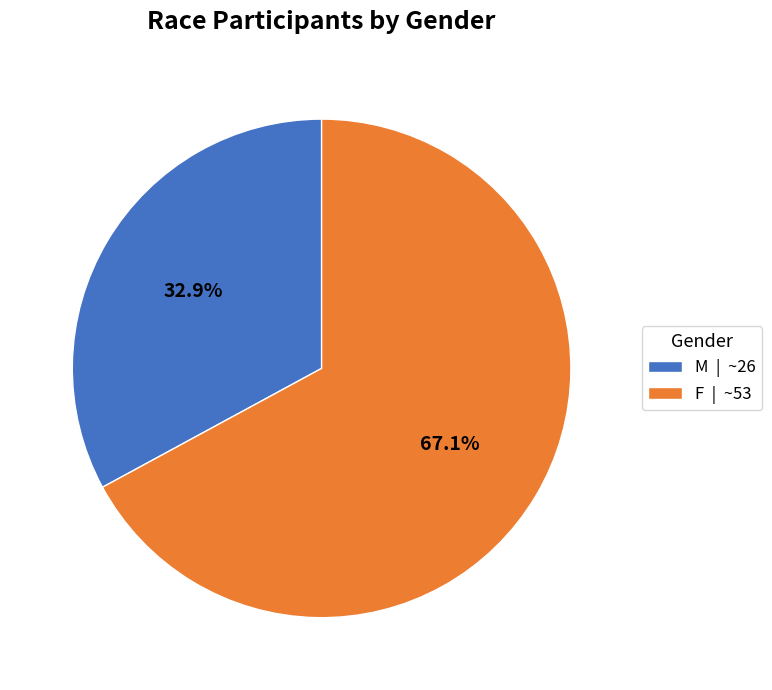

Which slice is the largest?

F